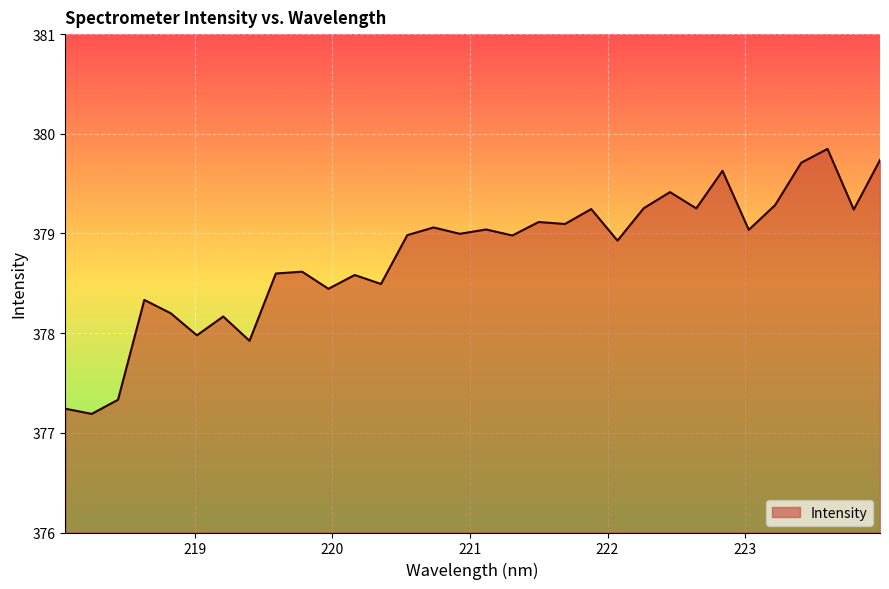

What is the greatest value displayed?

379.8